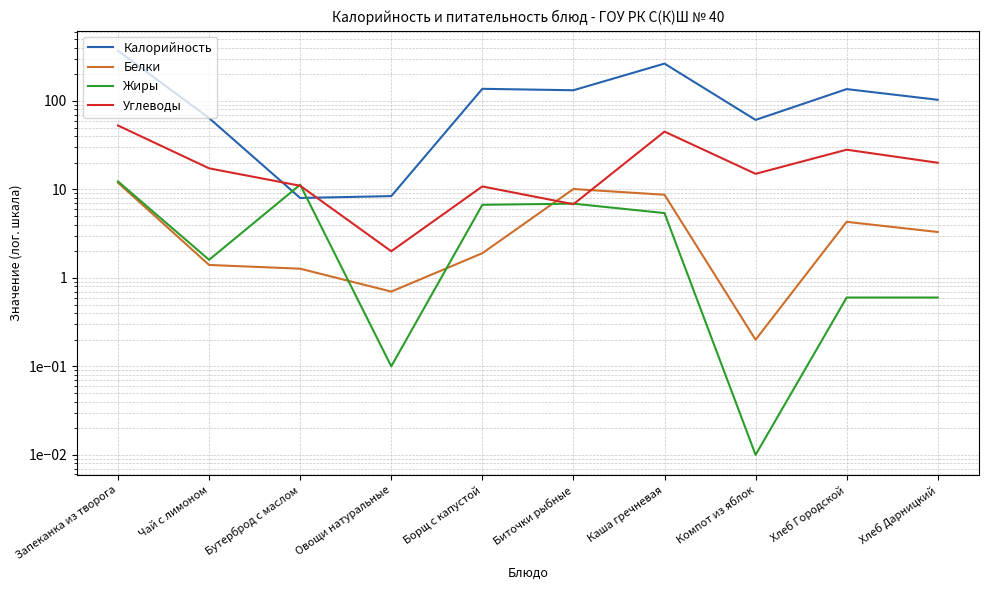

Is it true that Жиры equals 3.4 at Борщ с капустой?

False